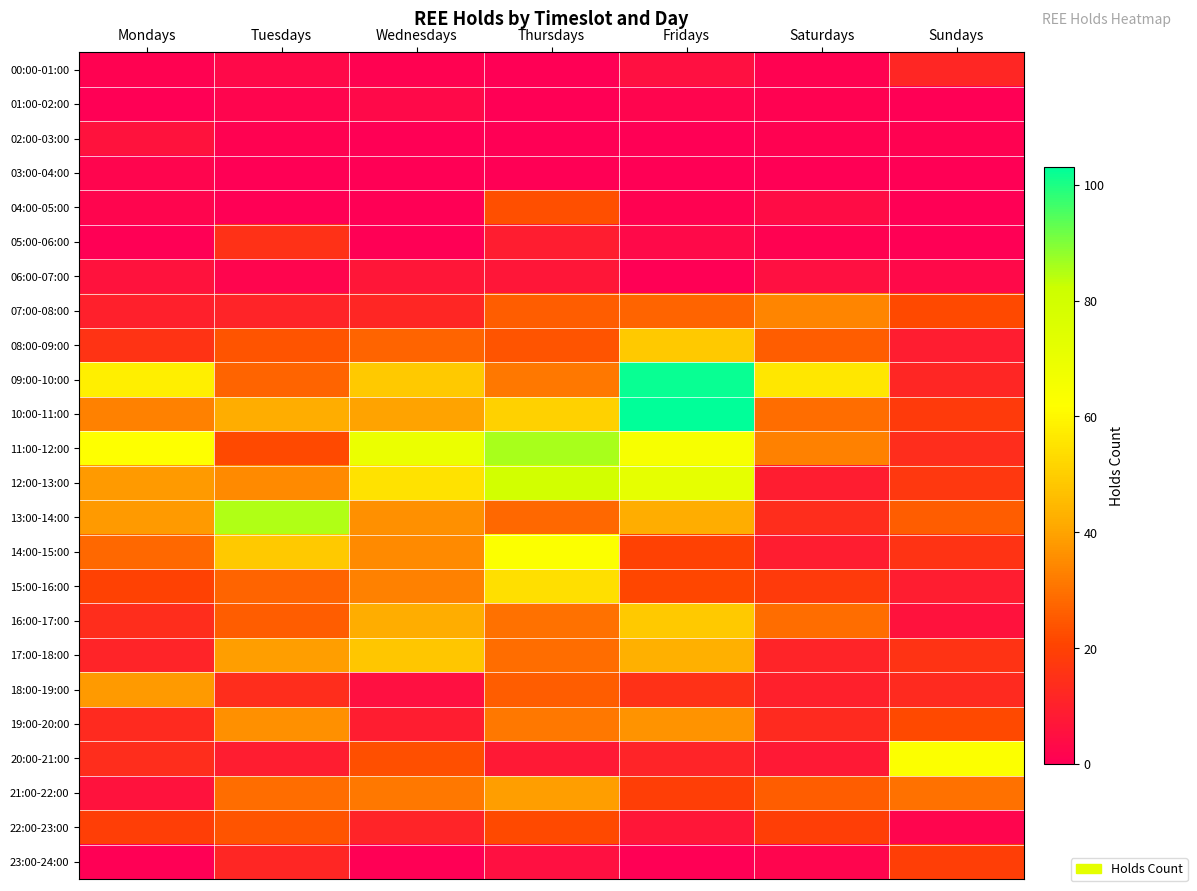

At which category is the sum across all series the highest?

Fridays